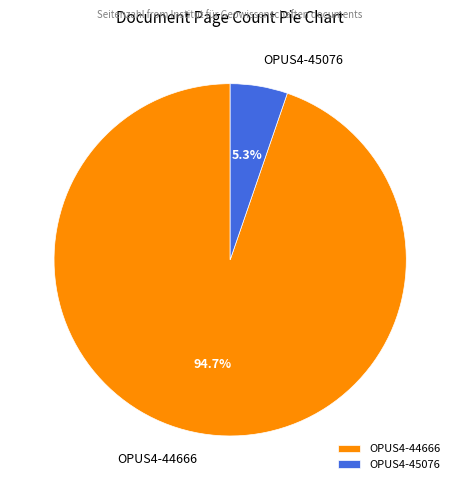

Is it true that OPUS4-44666 is 95% of the pie?

True